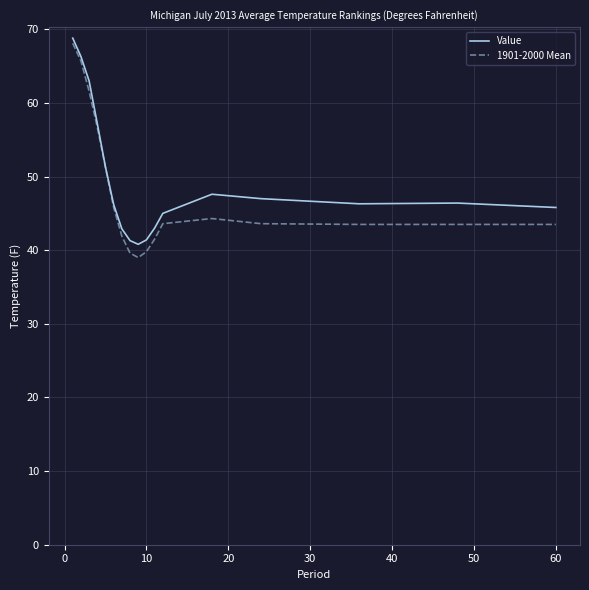

Which series has the largest range (max minus min)?

1901-2000 Mean